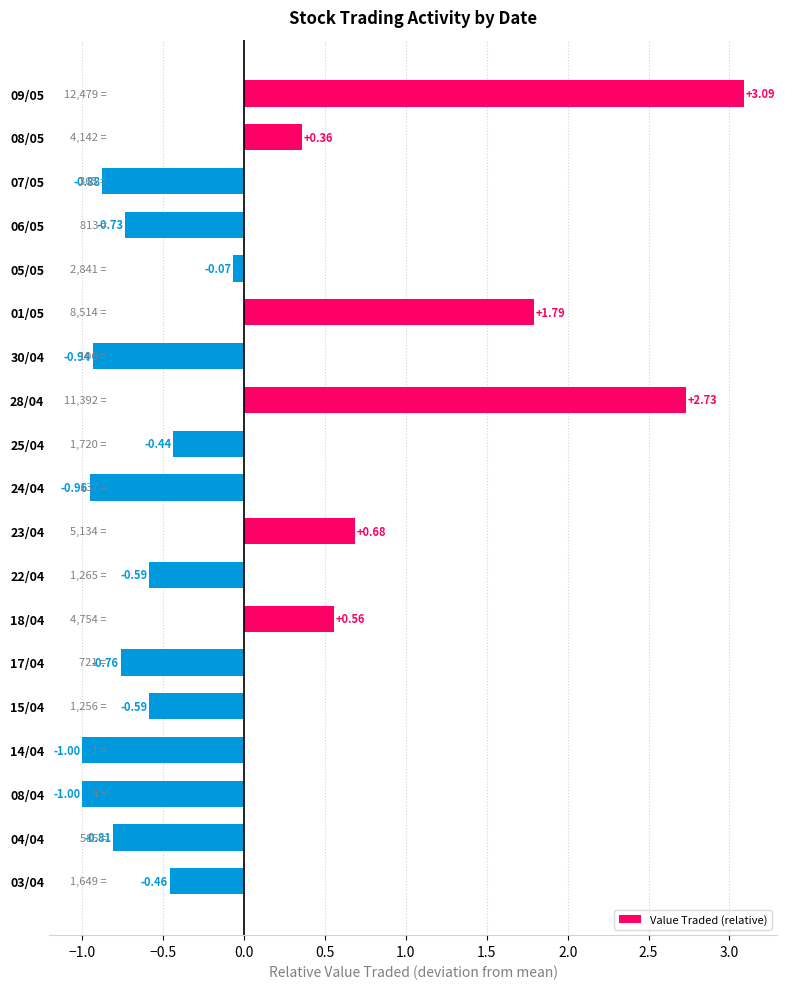

What is the difference between the maximum and second lowest values?

4.1